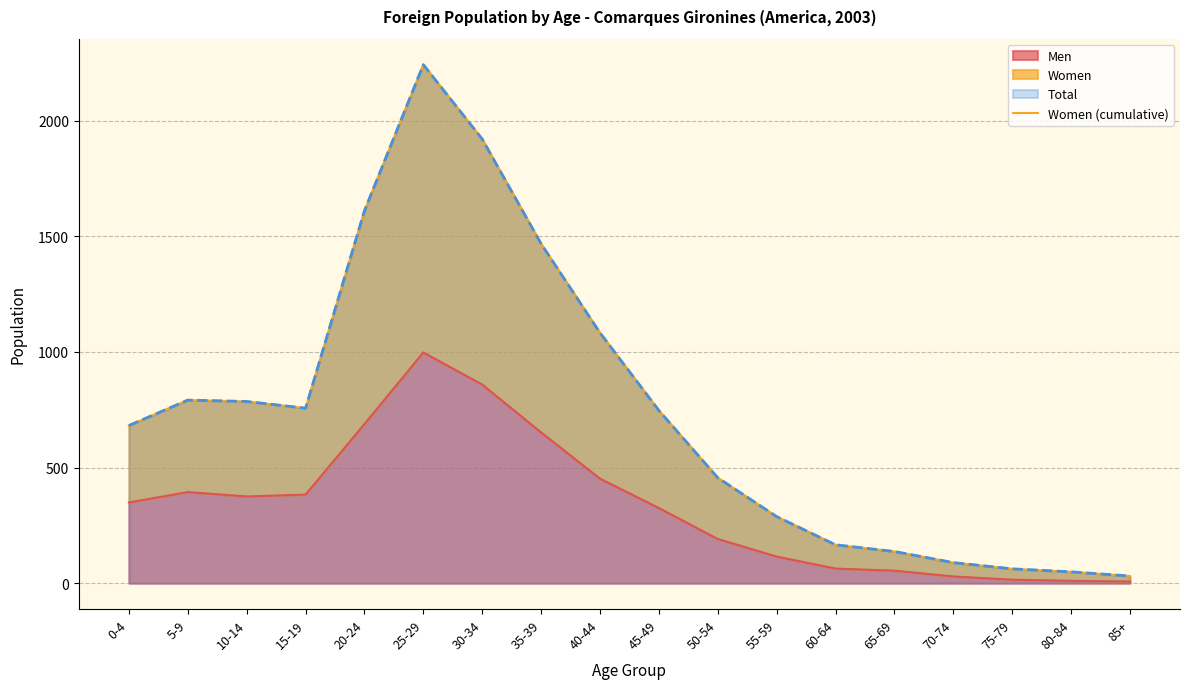

True or false: Men and Total cross at least once.

False